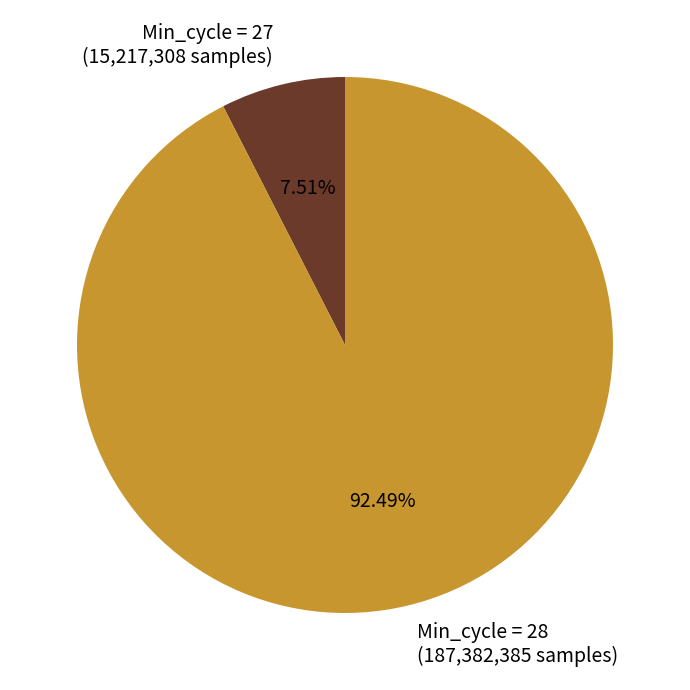

Is there a majority slice in this chart?

Yes